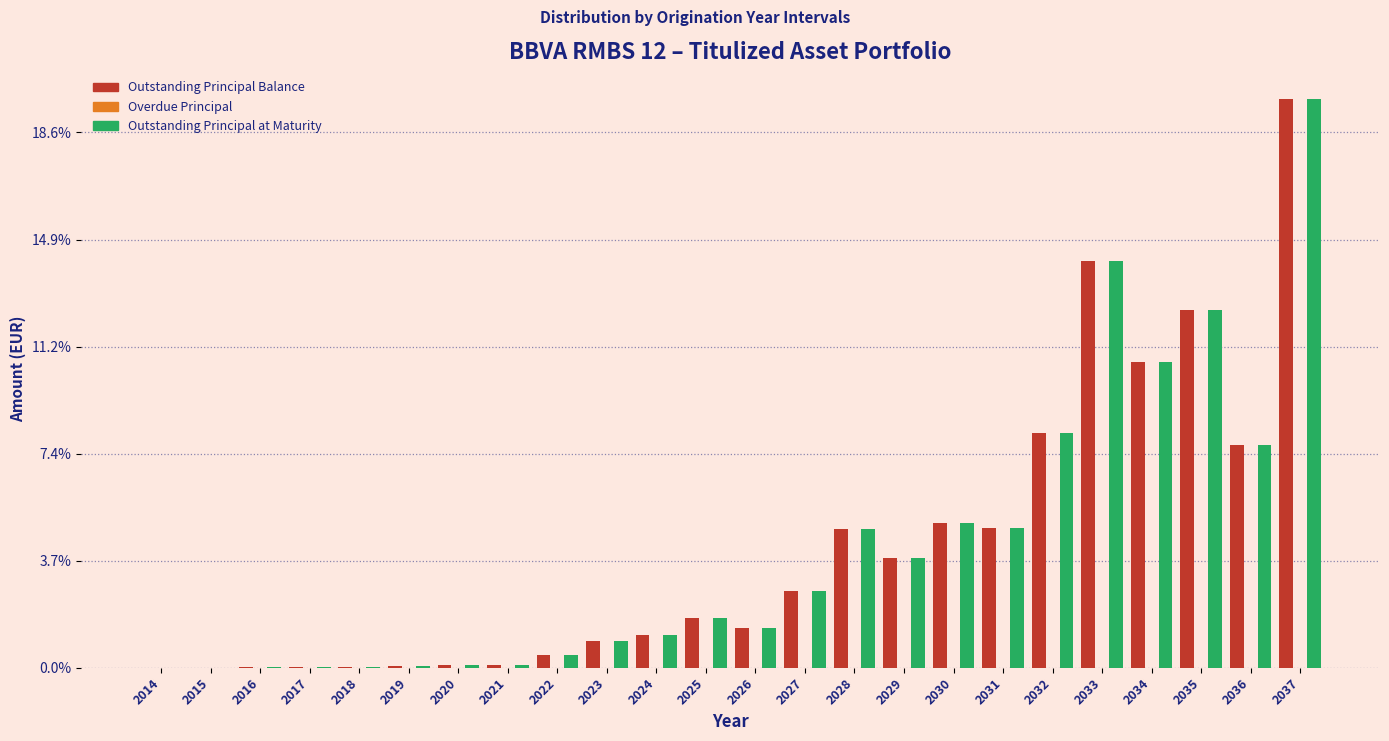

Are the bars grouped side by side (vs. stacked)?

Yes